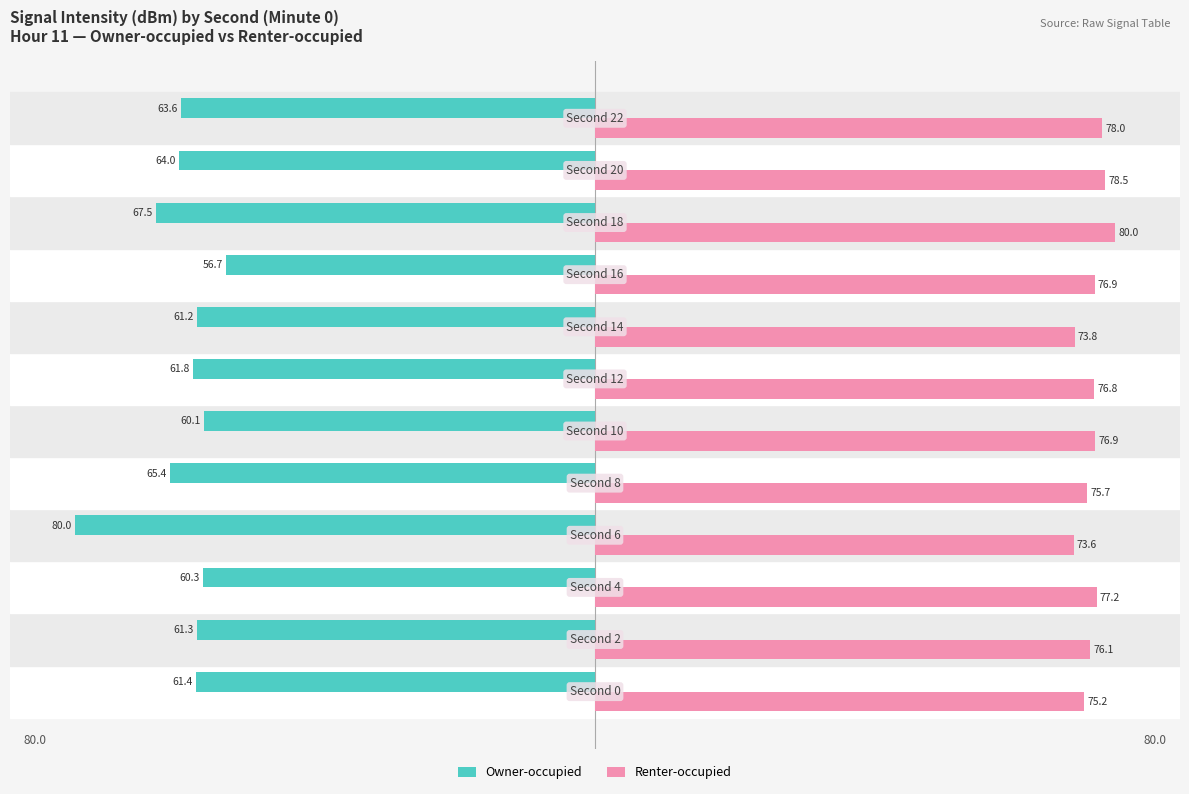

What is the average value of the Owner-occupied series?

-63.6